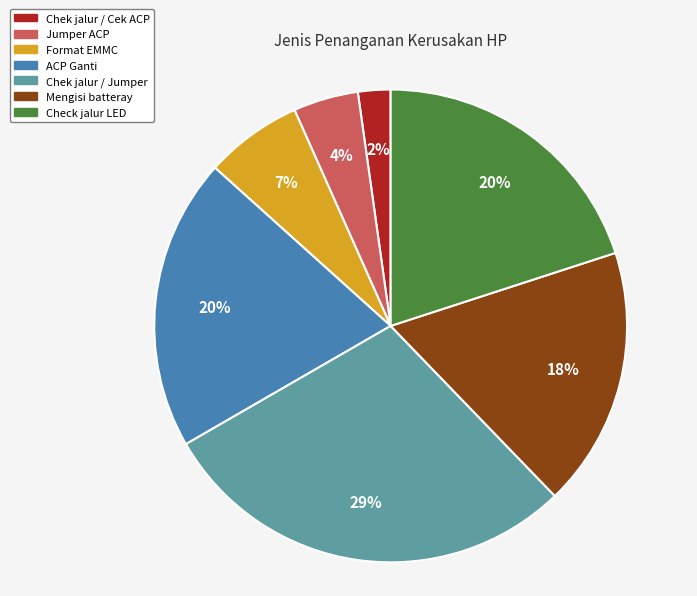

Is there any slice that represents more than half of the pie?

No